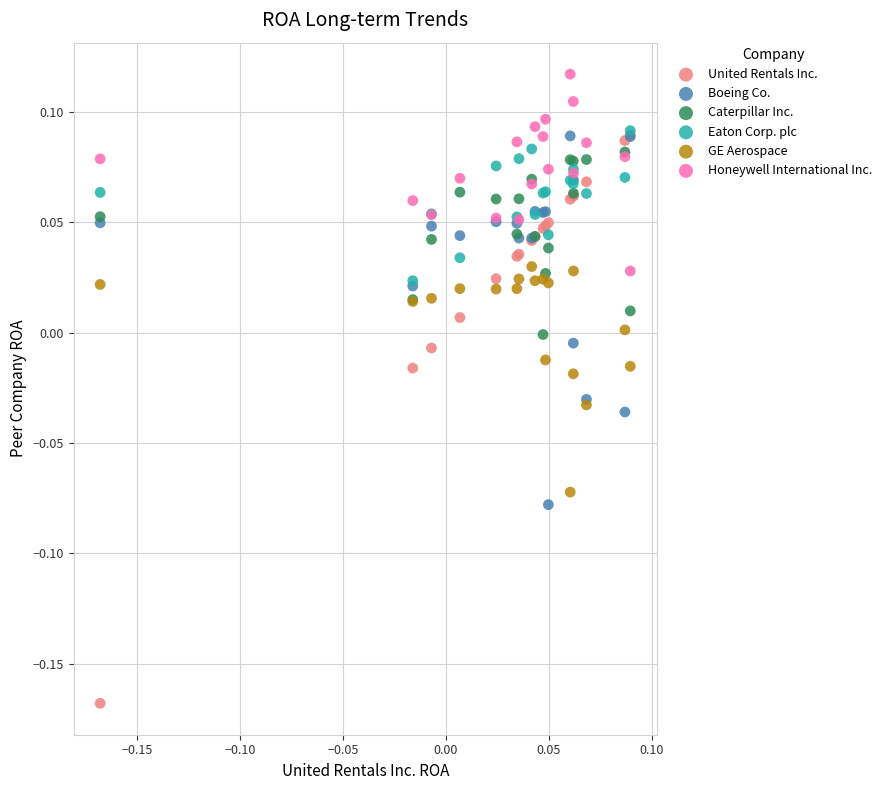

Which series has the largest Y range (max minus min)?

United Rentals Inc.